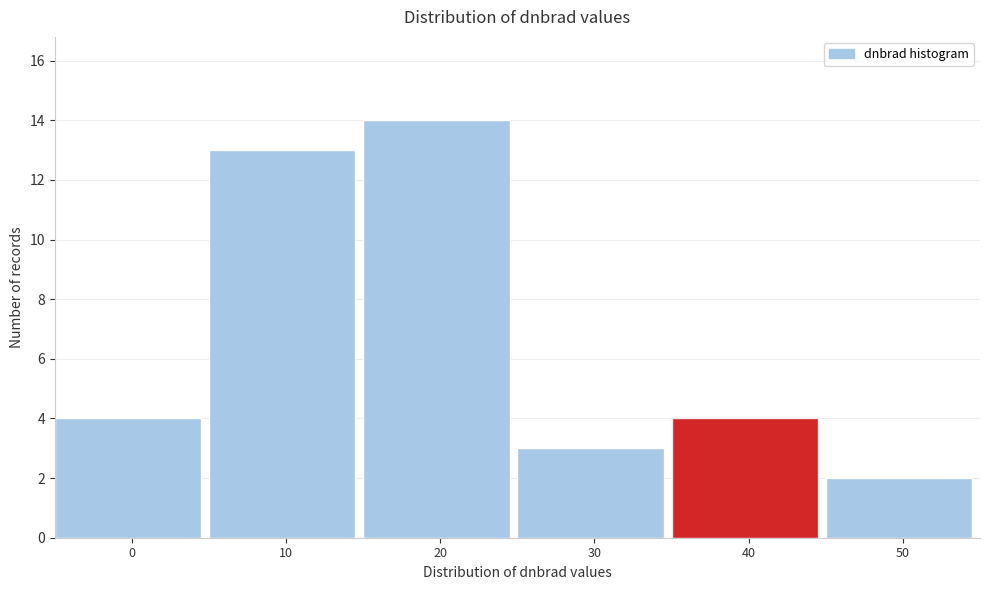

Reading right to left, what are all the values shown in this chart?

2	4	3	14	13	4